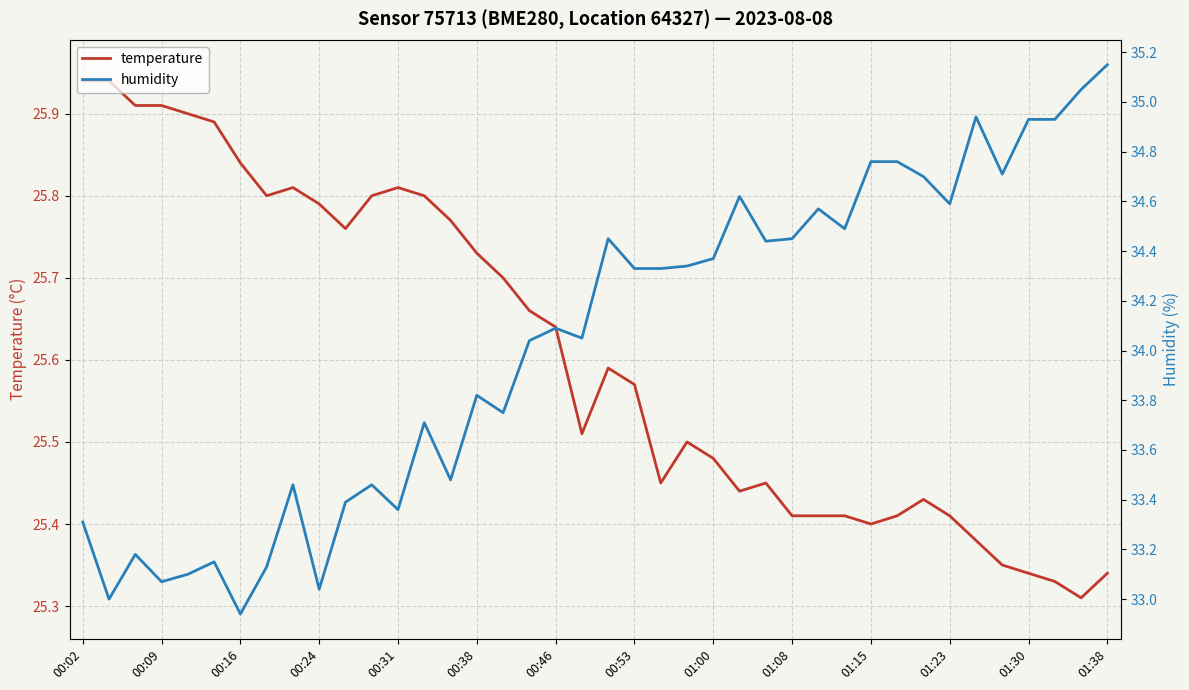

How many interior local peaks does the humidity series have?

11